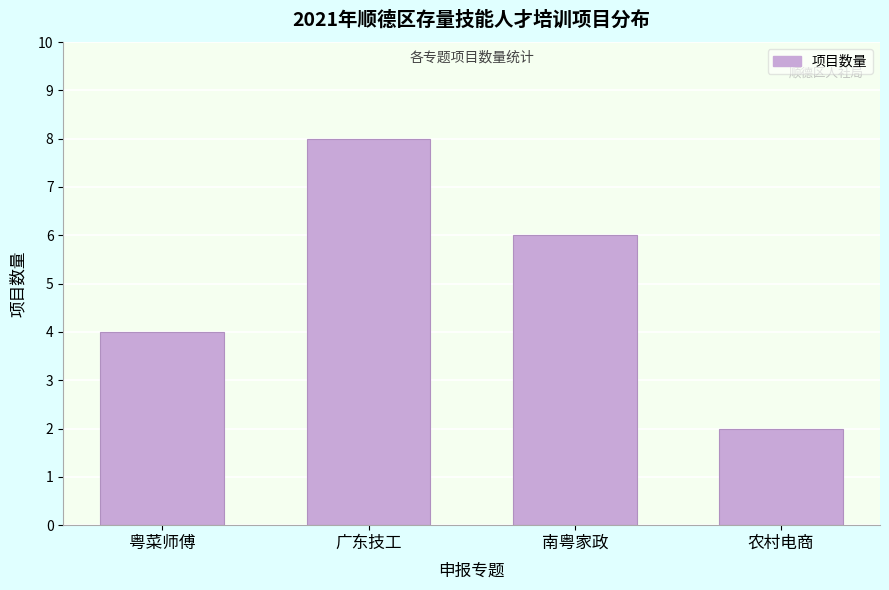

Reading left to right, transcribe all the data shown in this chart.

4	8	6	2